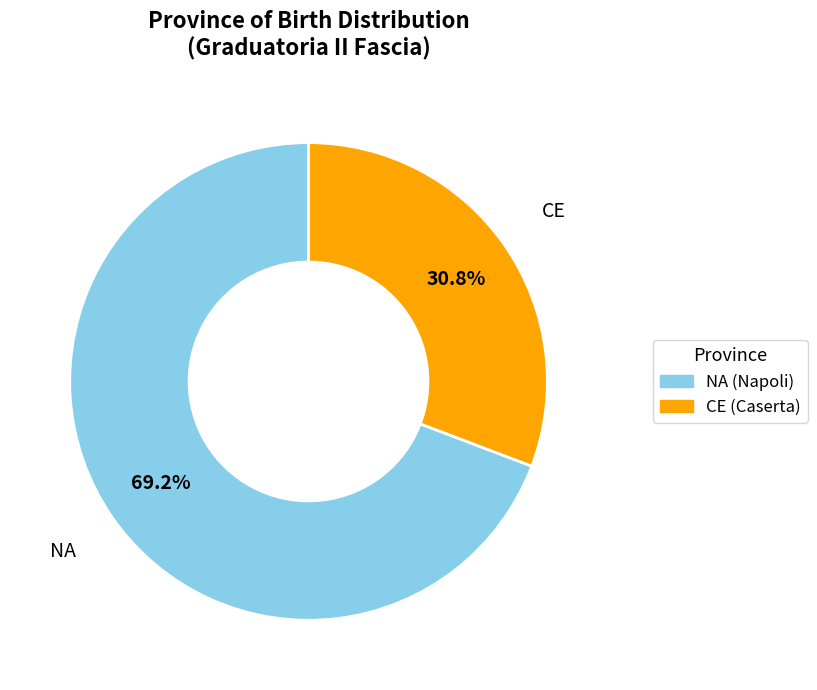

Does any single category account for the majority?

Yes